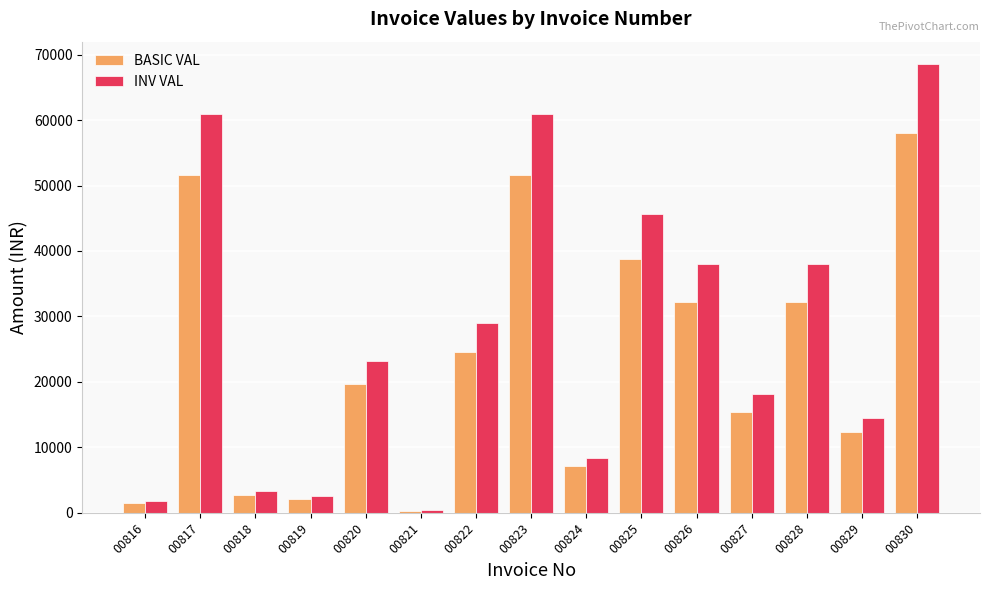

Which series has the largest total across all categories?

INV VAL